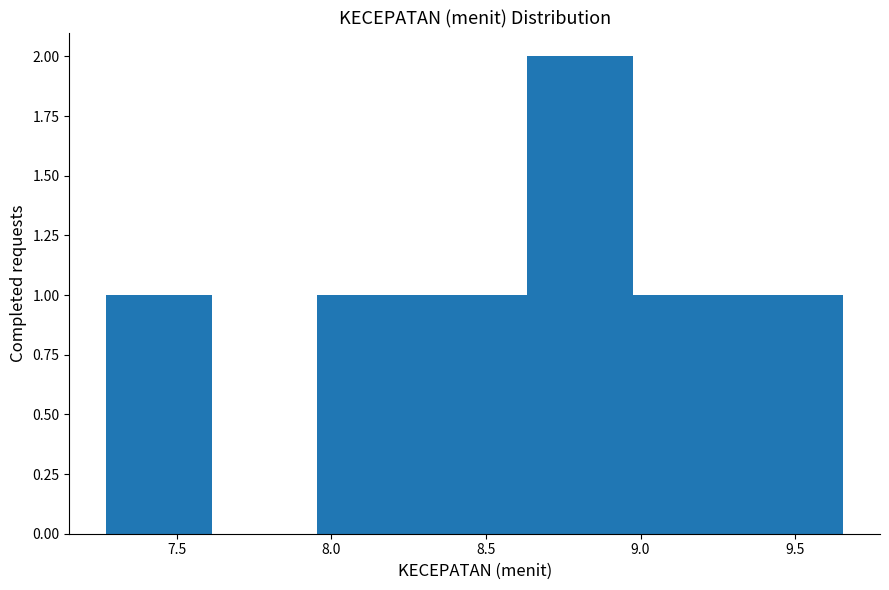

Reading left to right, transcribe this chart: for each bar, give the range it covers on the x-axis and its height. Neither the bar edges nor the heights are printed on the chart, so give them approximately, as read against the axes.

7.25 to 7.60: 1
7.60 to 7.95: 0
7.95 to 8.30: 1
8.30 to 8.65: 1
8.65 to 8.95: 2
8.95 to 9.30: 1
9.30 to 9.65: 1